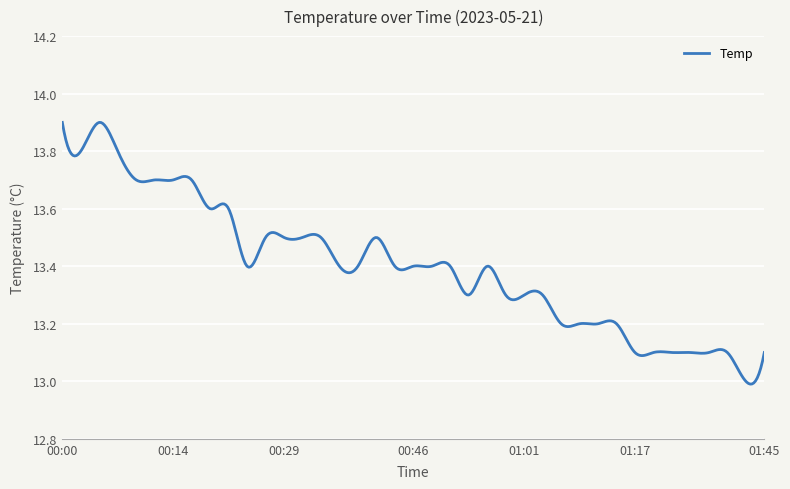

What is the difference between the maximum and minimum values?

0.9